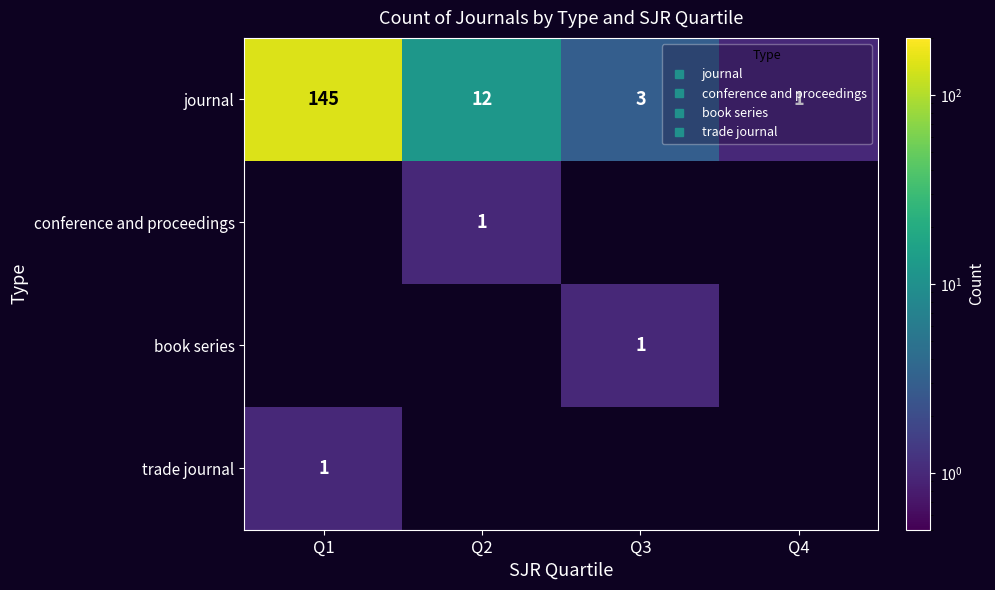

How many distinct data groups are displayed?

4